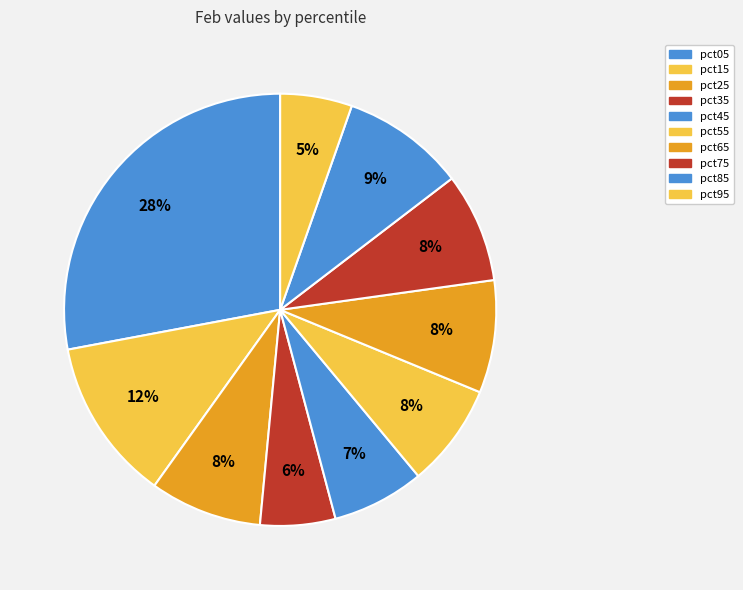

Which slice is the smallest?

pct95